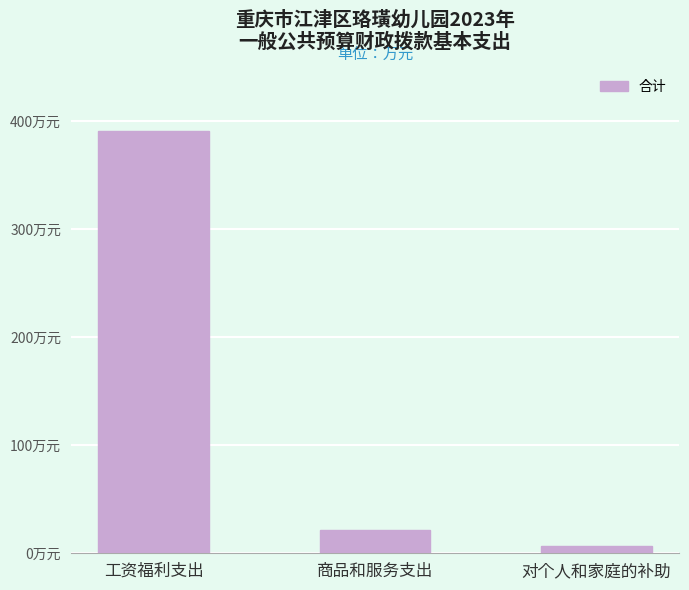

What is the value of the 3rd bar from the left?

6.7